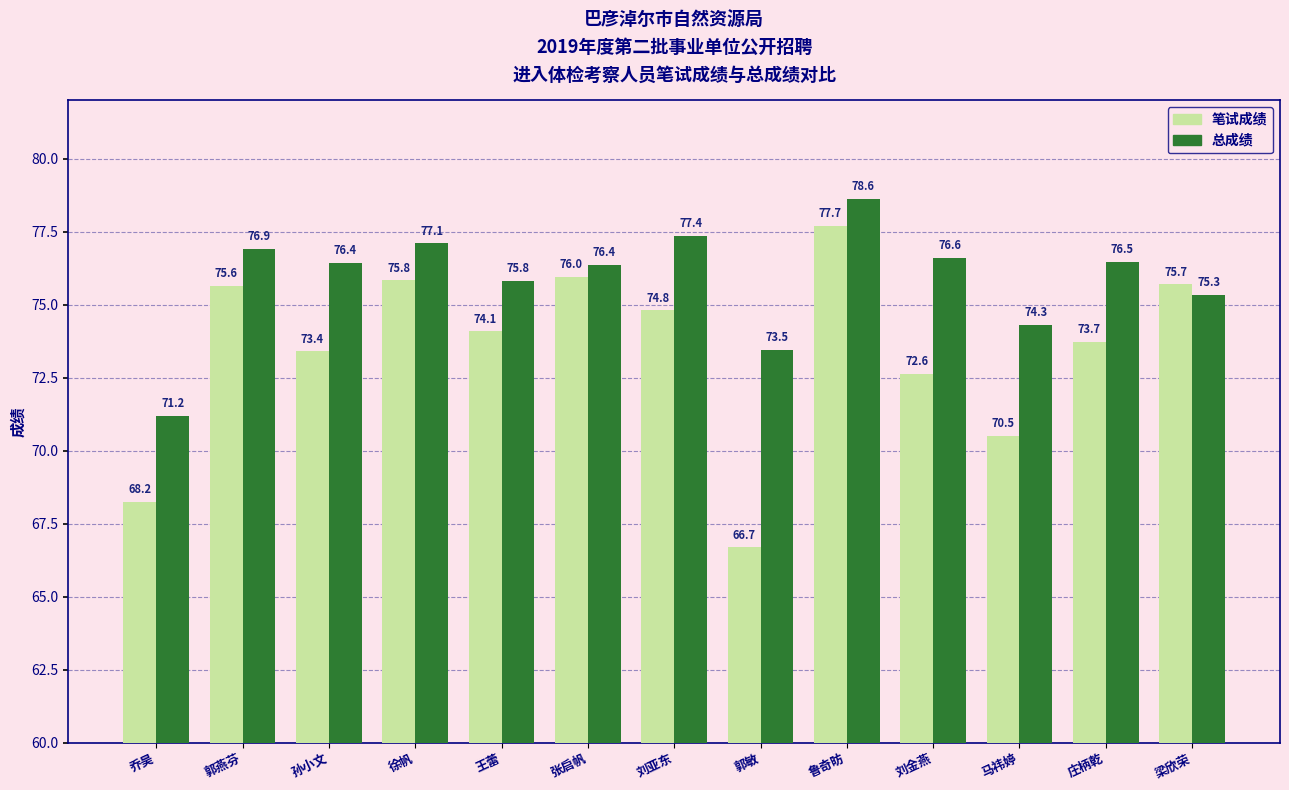

Reading left to right, transcribe all the data shown in this chart.

笔试成绩: 乔昊=68.2	郭燕芬=75.6	孙小文=73.4	徐帆=75.8	王蕾=74.1	张启帆=76.0	刘亚东=74.8	郭敏=66.7	鲁奇昉=77.7	刘金燕=72.6	马祎婷=70.5	庄柄乾=73.7	梁欣荣=75.7
总成绩: 乔昊=71.2	郭燕芬=76.9	孙小文=76.4	徐帆=77.1	王蕾=75.8	张启帆=76.4	刘亚东=77.4	郭敏=73.5	鲁奇昉=78.6	刘金燕=76.6	马祎婷=74.3	庄柄乾=76.5	梁欣荣=75.3